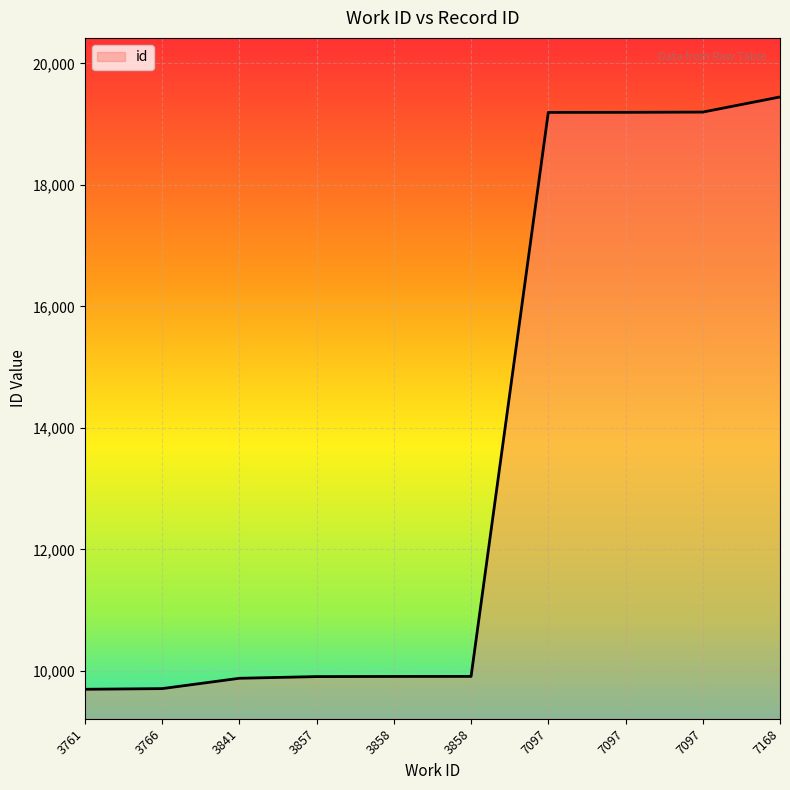

The chart shows a value of 9698 at 3761. True or false?

True